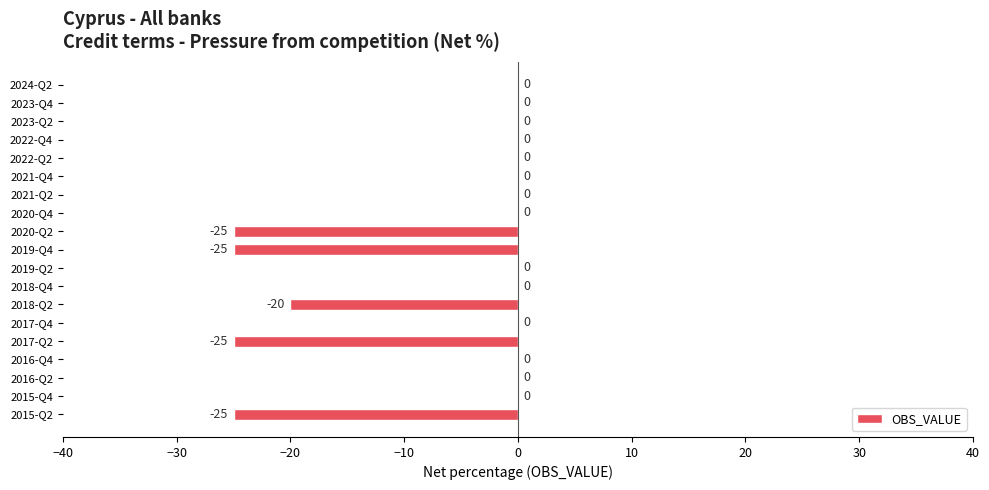

Where is the data nearest to the value -12?

2018-Q2